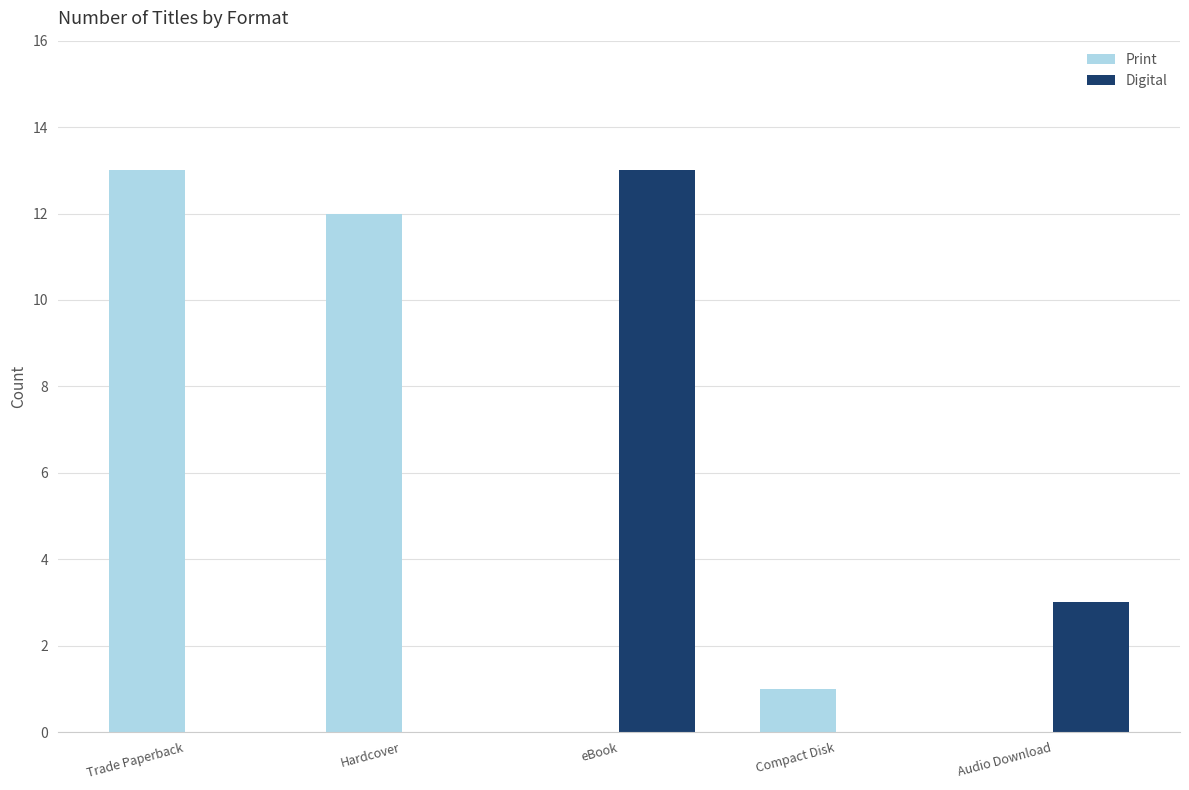

What is the highest value of the Digital series?

13